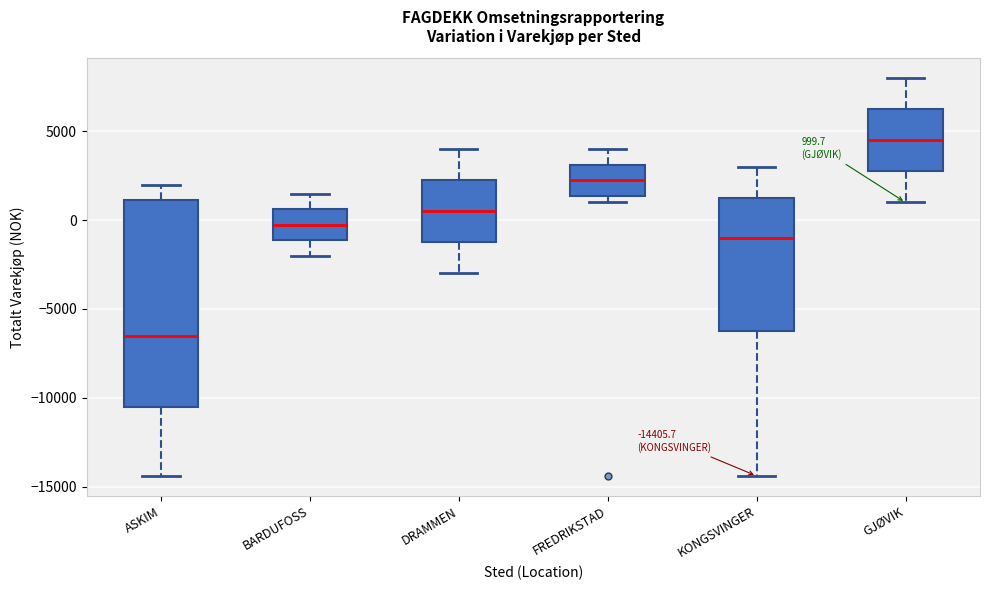

Which box has the highest median line?

GJØVIK